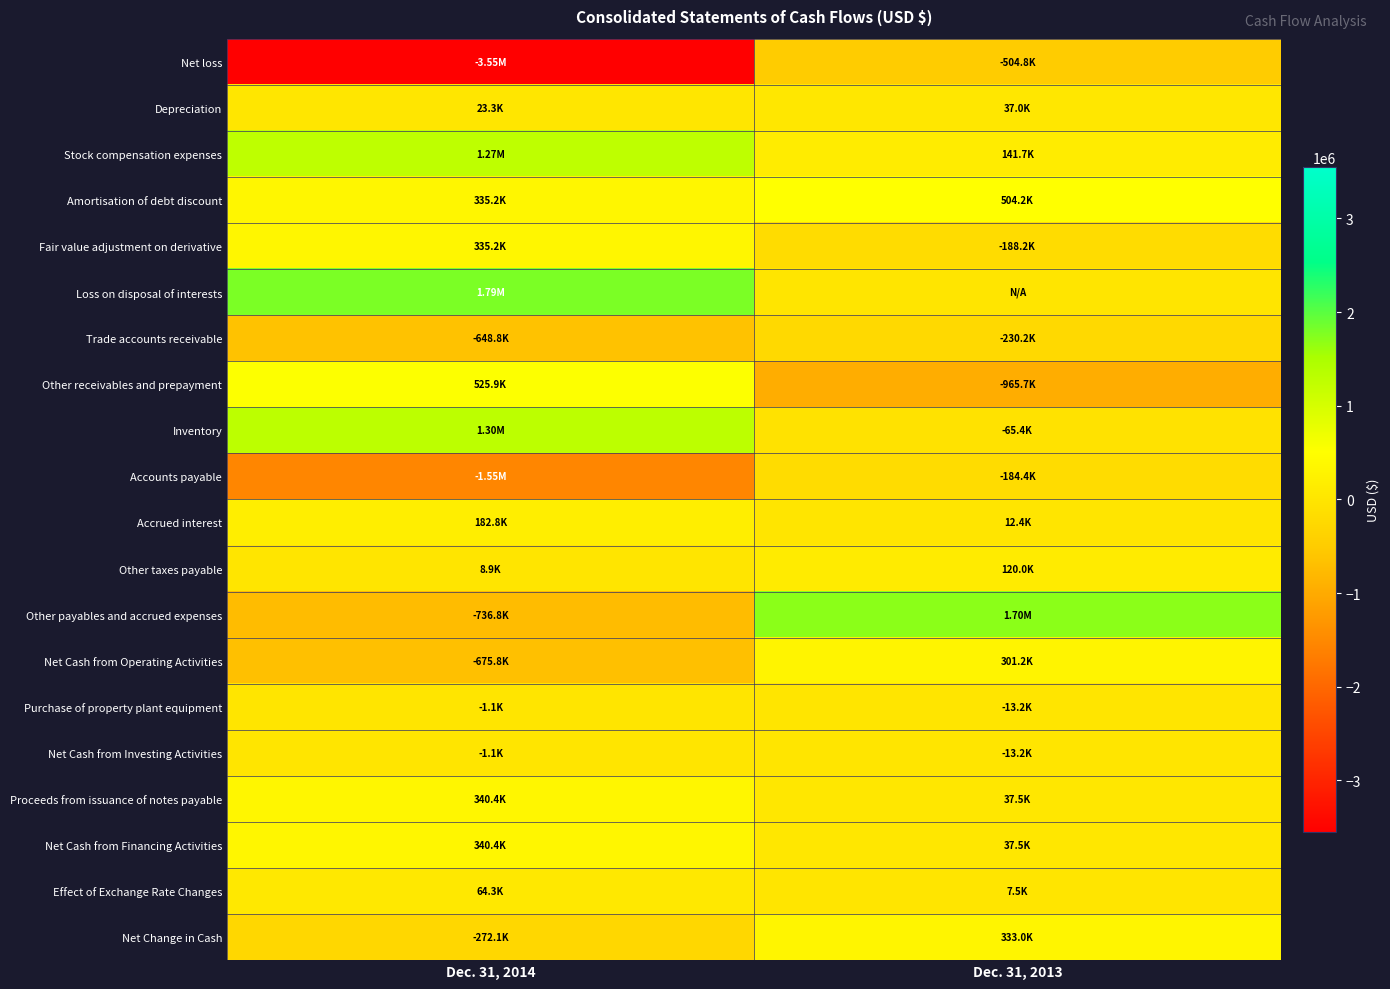

Reading right to left, list all the values displayed in this chart.

Net loss: Dec. 31, 2013=-504848	Dec. 31, 2014=-3551887
Depreciation: Dec. 31, 2013=36990	Dec. 31, 2014=23331
Stock compensation expenses: Dec. 31, 2013=141686	Dec. 31, 2014=1275000
Amortisation of debt discount: Dec. 31, 2013=504195	Dec. 31, 2014=335250
Fair value adjustment on derivative: Dec. 31, 2013=-188176	Dec. 31, 2014=335250
Loss on disposal of interests: Dec. 31, 2013=0	Dec. 31, 2014=1790285
Trade accounts receivable: Dec. 31, 2013=-230219	Dec. 31, 2014=-648779
Other receivables and prepayment: Dec. 31, 2013=-965660	Dec. 31, 2014=525911
Inventory: Dec. 31, 2013=-65427	Dec. 31, 2014=1299186
Accounts payable: Dec. 31, 2013=-184386	Dec. 31, 2014=-1552754
Accrued interest: Dec. 31, 2013=12357	Dec. 31, 2014=182772
Other taxes payable: Dec. 31, 2013=119991	Dec. 31, 2014=8935
Other payables and accrued expenses: Dec. 31, 2013=1703601	Dec. 31, 2014=-736787
Net Cash from Operating Activities: Dec. 31, 2013=301190	Dec. 31, 2014=-675775
Purchase of property plant equipment: Dec. 31, 2013=-13192	Dec. 31, 2014=-1070
Net Cash from Investing Activities: Dec. 31, 2013=-13192	Dec. 31, 2014=-1070
Proceeds from issuance of notes payable: Dec. 31, 2013=37500	Dec. 31, 2014=340442
Net Cash from Financing Activities: Dec. 31, 2013=37500	Dec. 31, 2014=340442
Effect of Exchange Rate Changes: Dec. 31, 2013=7470	Dec. 31, 2014=64324
Net Change in Cash: Dec. 31, 2013=332968	Dec. 31, 2014=-272079